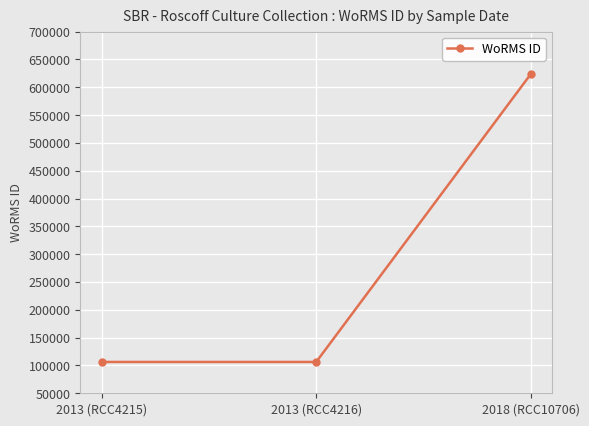

Count the number of data series in this chart.

1